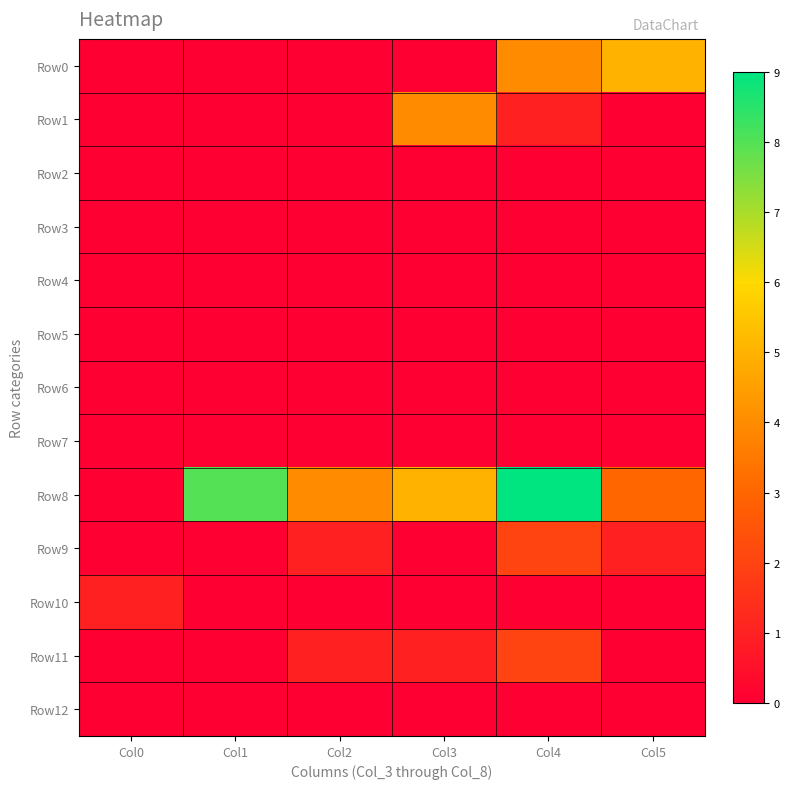

How many series are shown in this chart?

13